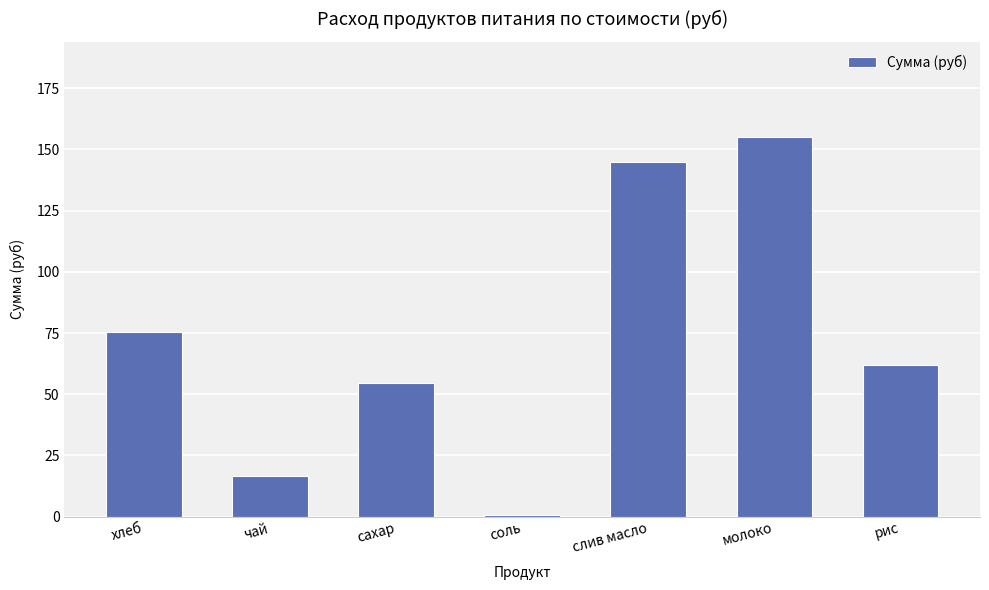

What is the label of the 6th bar from the left?

молоко